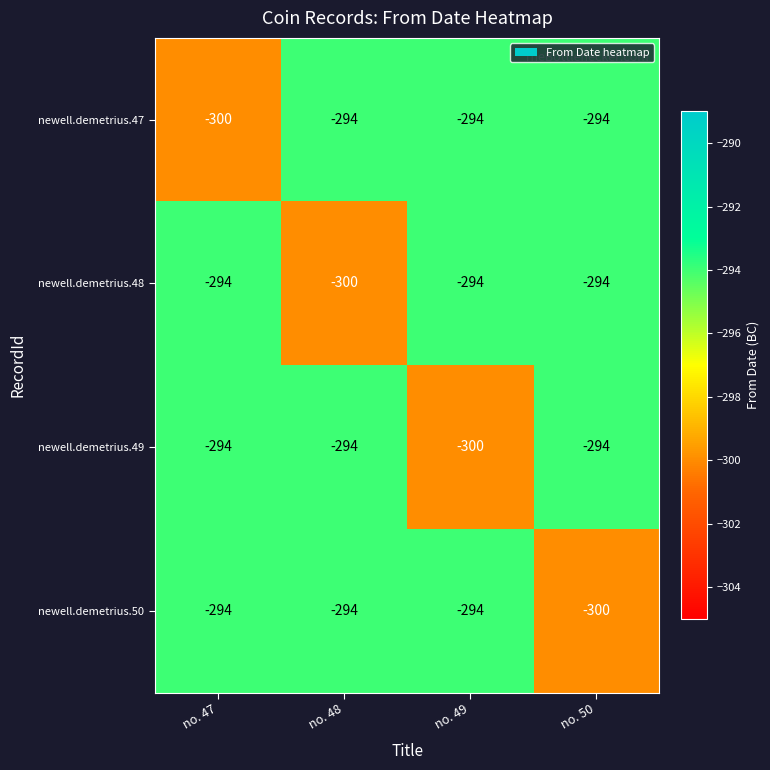

What is the difference between the highest and lowest values at no. 47?

6